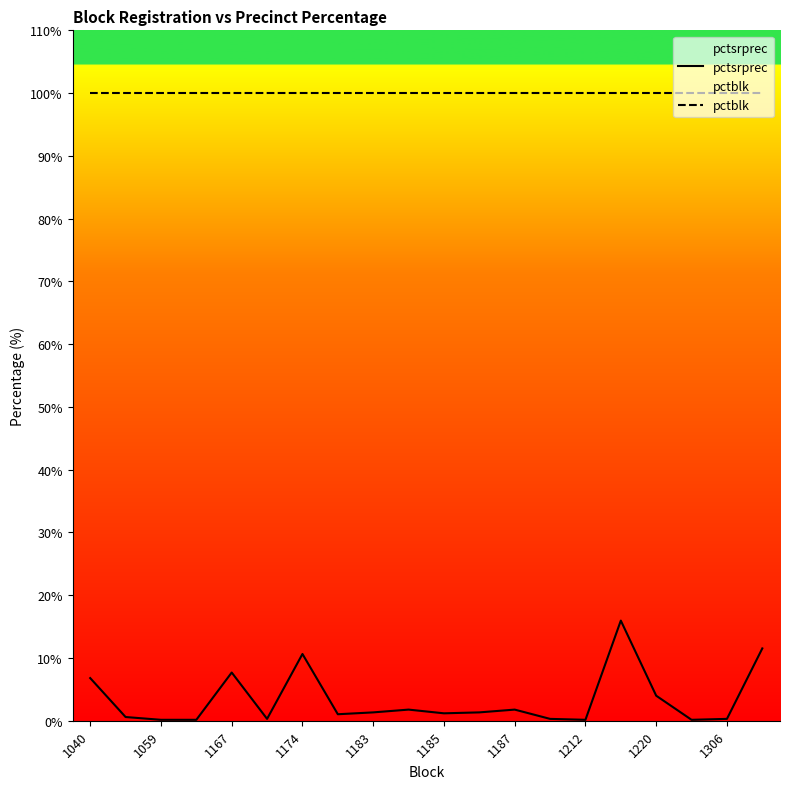

What is the maximum value shown in the chart?

100.0